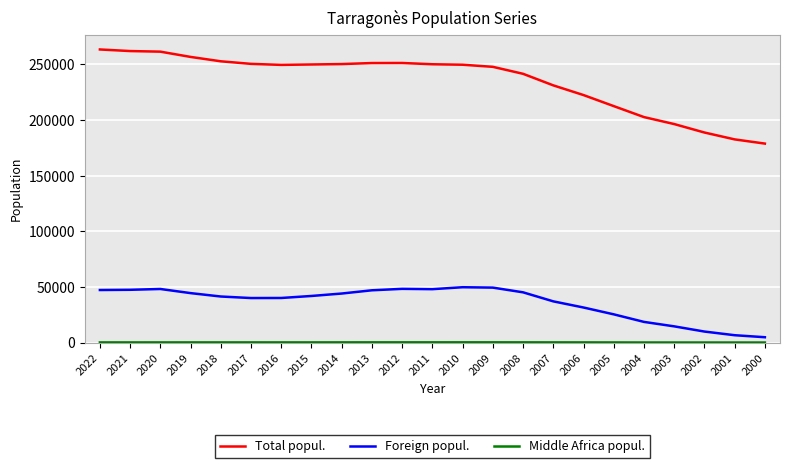

The value of Total popul. at 2006 is 222444. True or false?

True